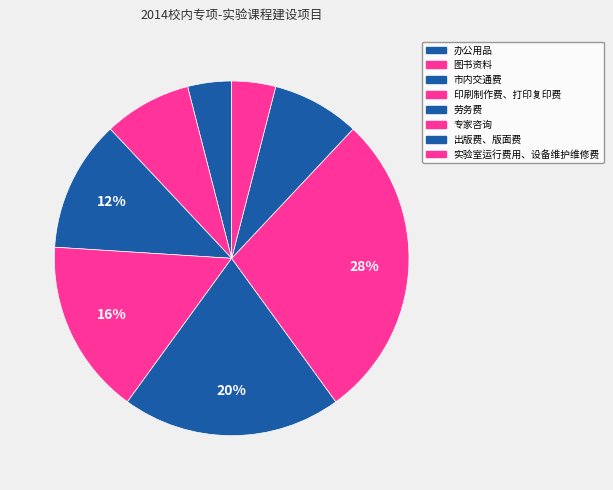

What is the ratio of the value at 出版费、版面费 to the value at 专家咨询?

0.3